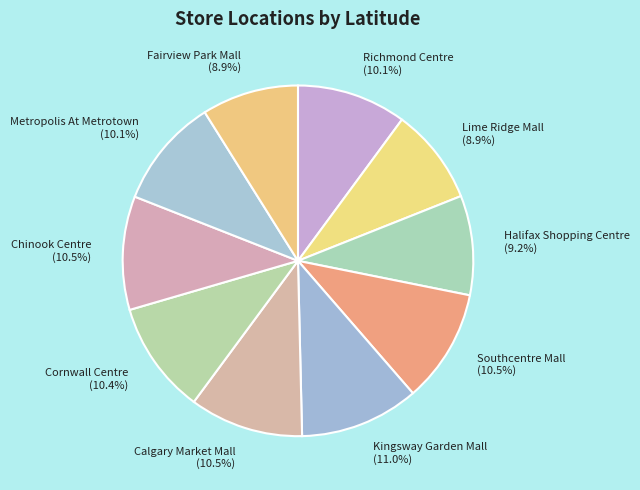

Do Fairview Park Mall (8.9%) and Kingsway Garden Mall (11.0%) together represent more than half of the pie?

No